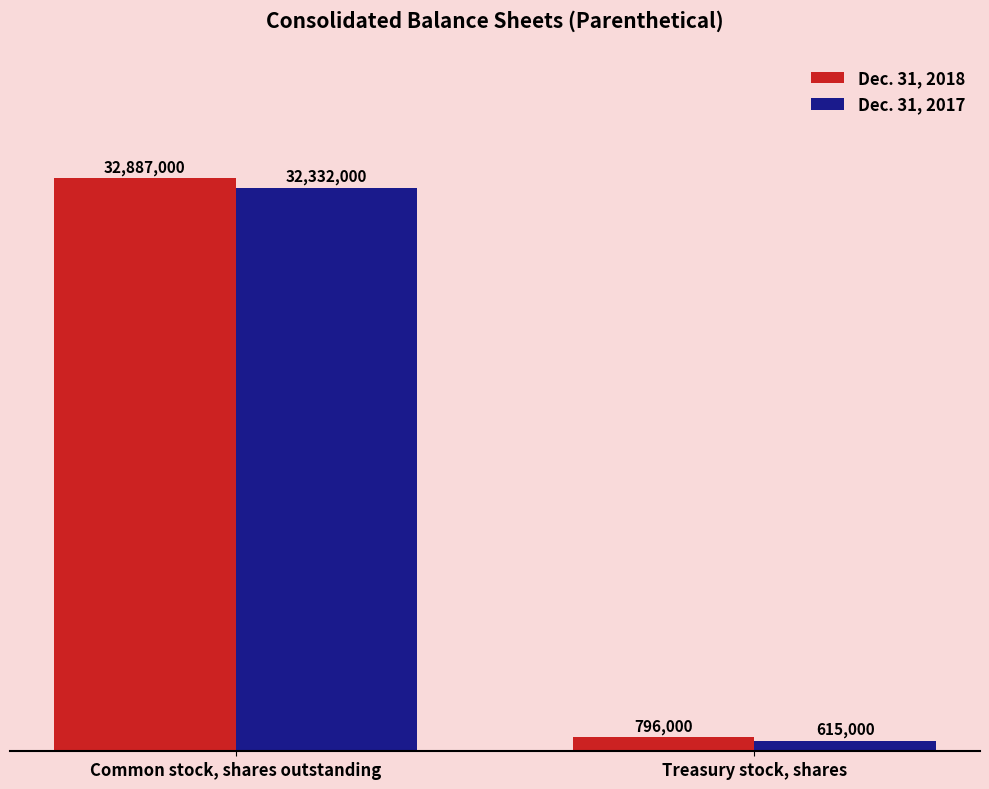

What is the label of the 2nd bar from the left?

Treasury stock, shares